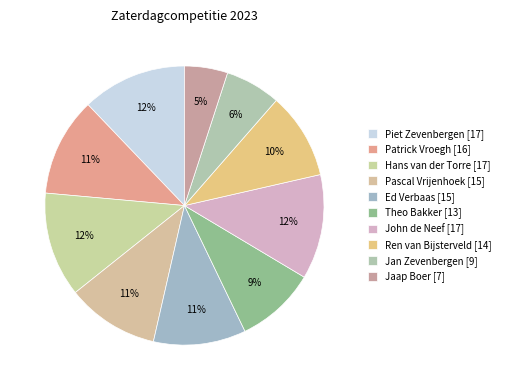

Which slice is the smallest?

Jaap Boer